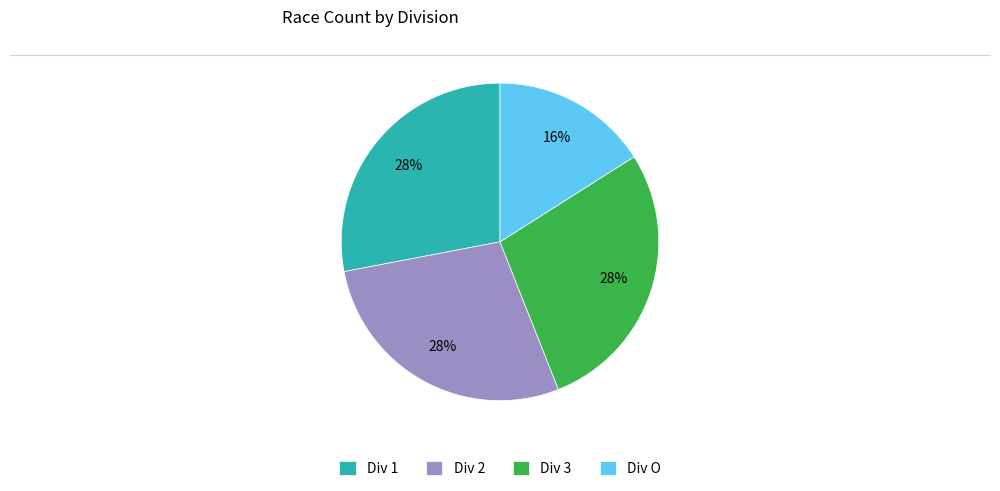

Is it true that Div 1 is 28% of the pie?

True